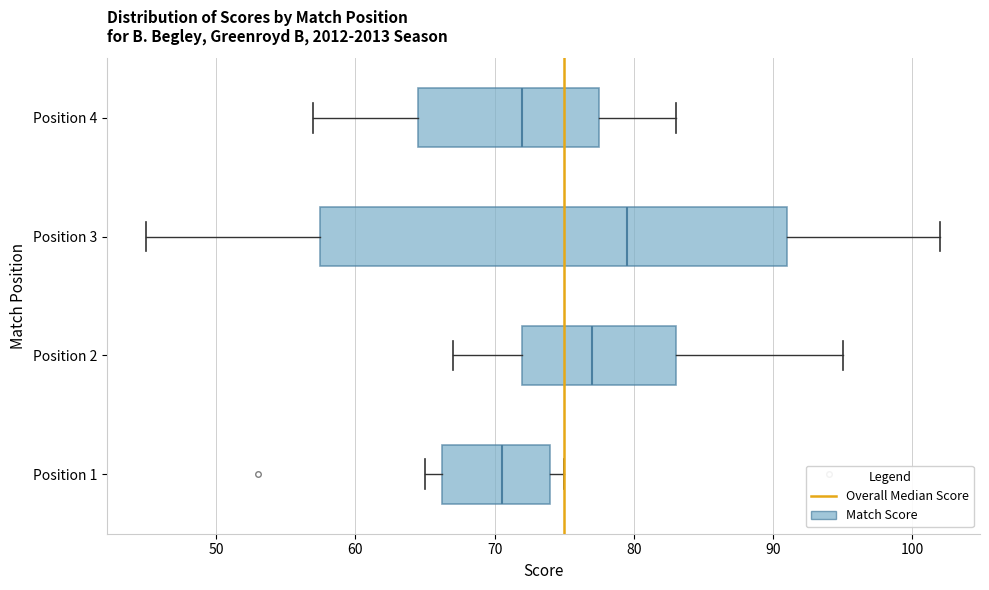

Which box has the furthest to the left median line?

Position 1